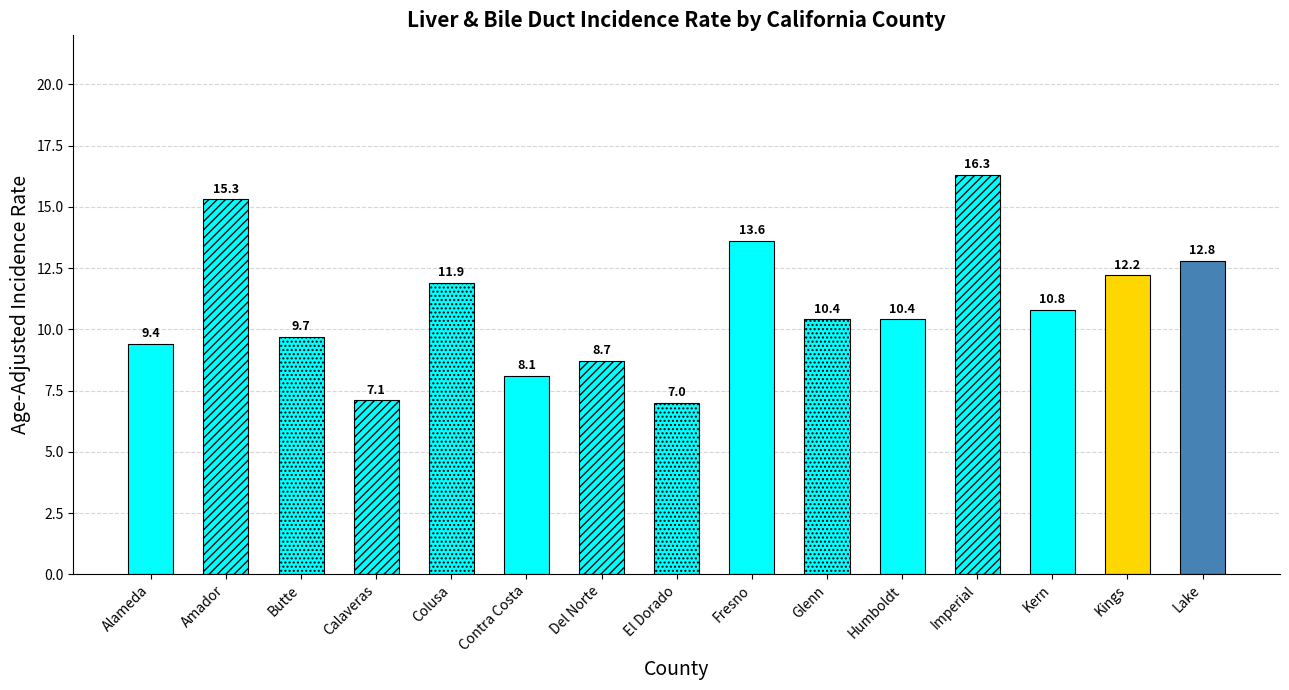

What position from the right is Humboldt?

5